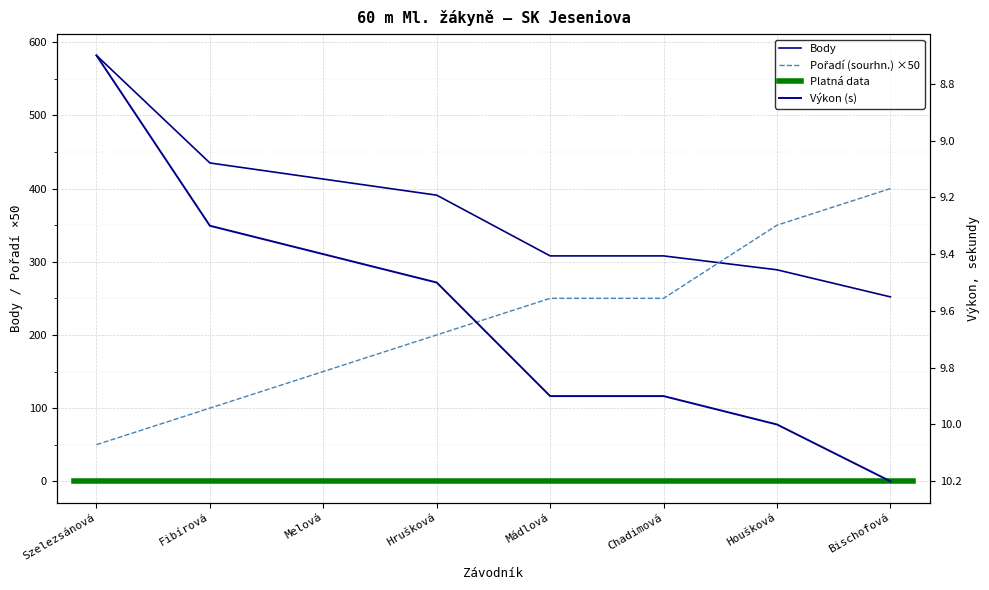

How many data points does each series have?

8